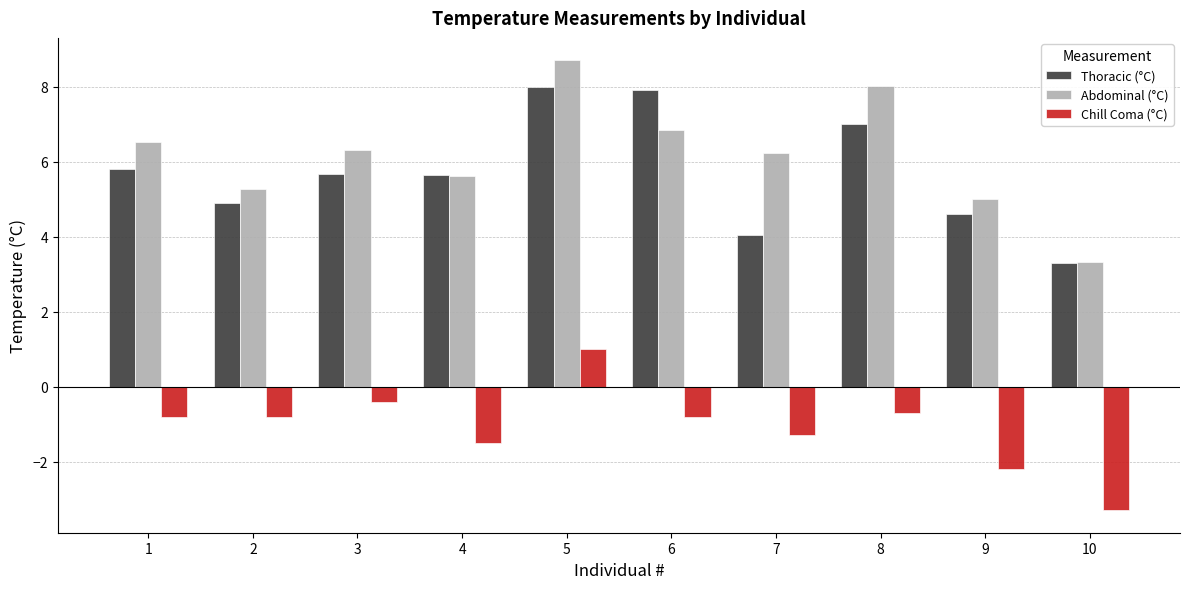

True or false: Abdominal (°C) has a value of 6.9 at 6.

True